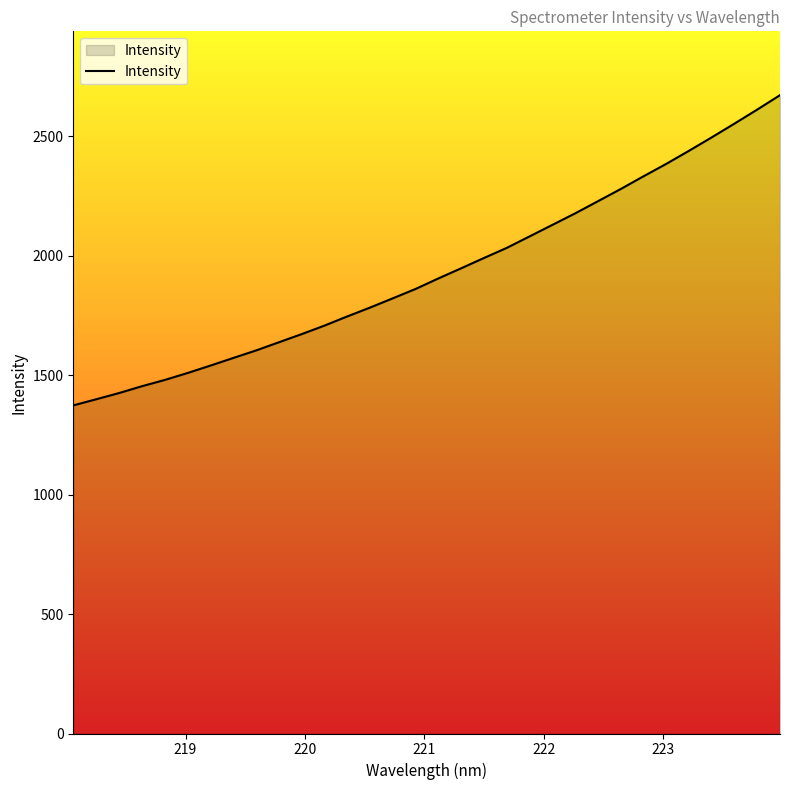

What is the minimum value shown in the chart?

1373.9